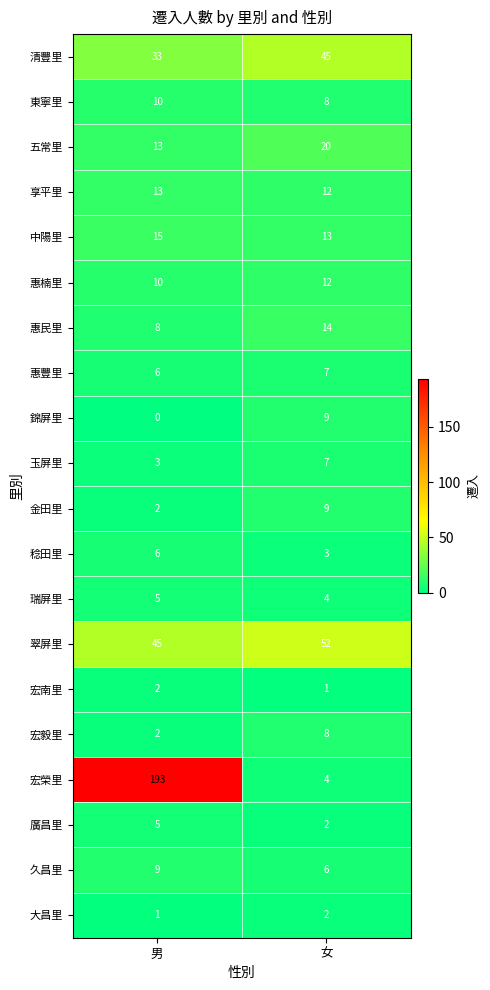

Which series has the widest spread of values?

宏榮里